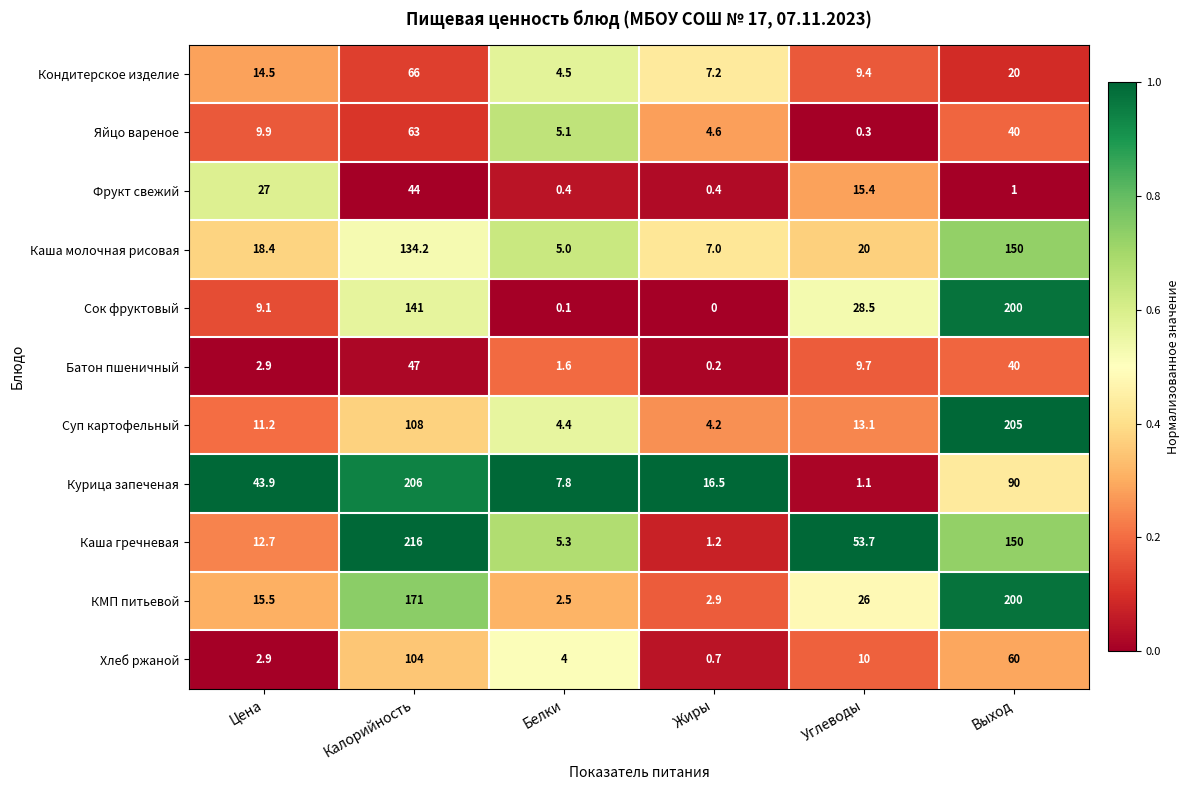

What is the maximum value shown in the chart?

216.0